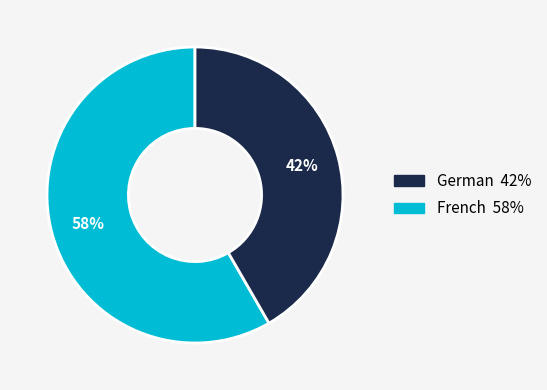

Count the number of slices in the pie.

2